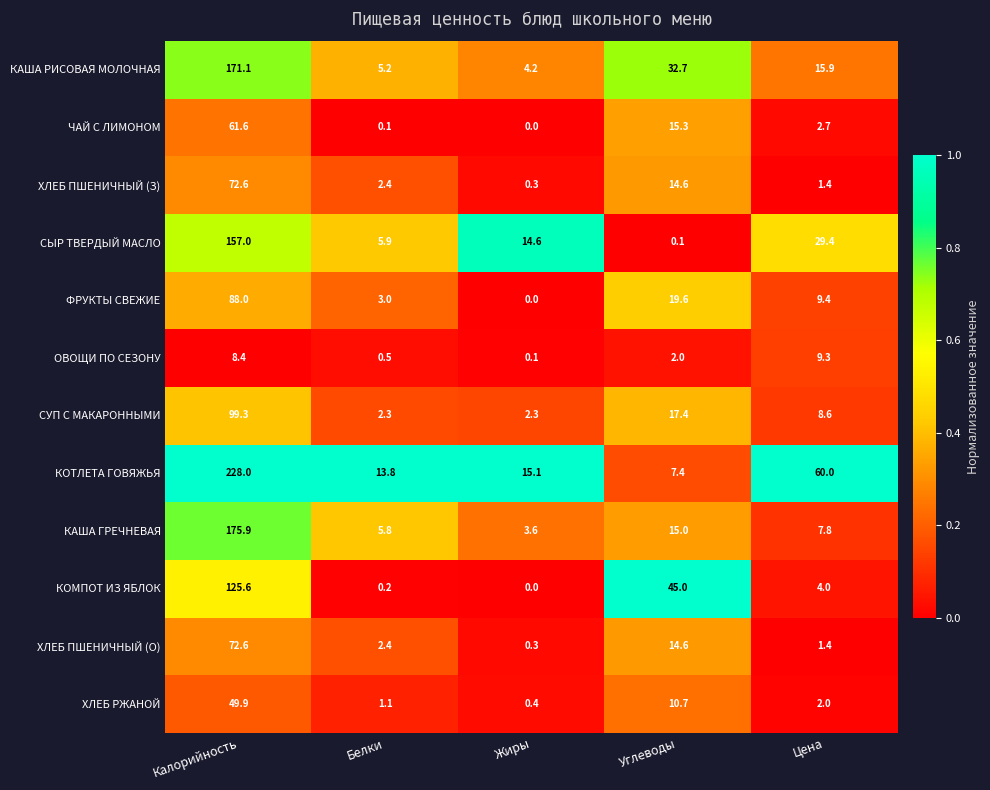

What is the difference between the maximum and minimum values in the СЫР ТВЕРДЫЙ МАСЛО series?

156.9